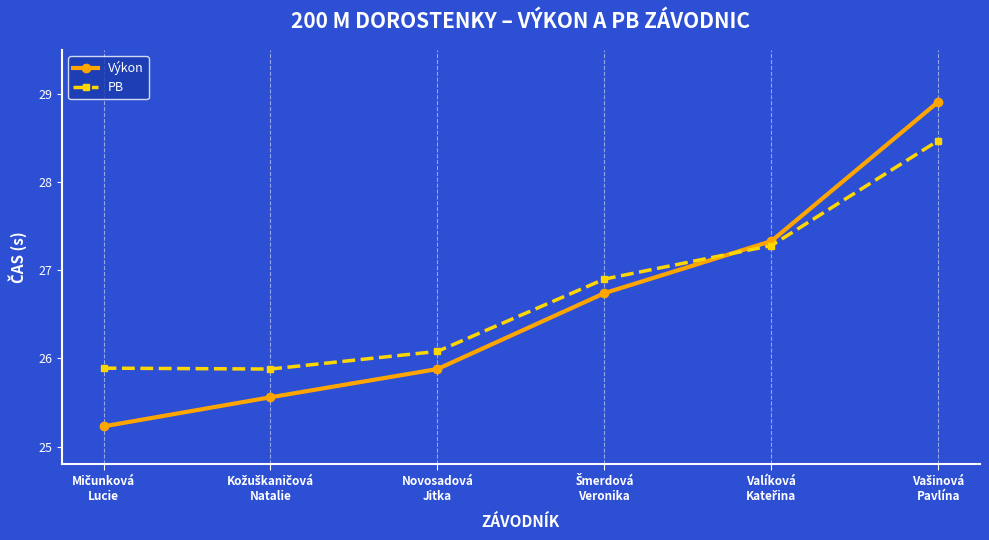

At how many categories does at least one series exceed 27?

2